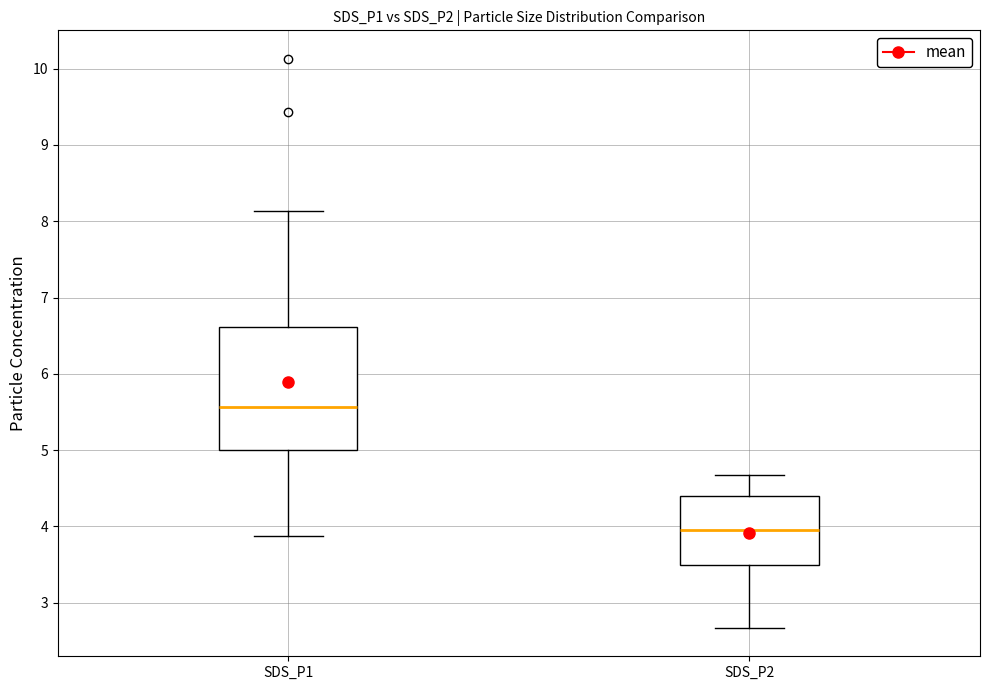

Reading left to right, transcribe this box plot: for each box, give where its median line is, the range the box spans, and where its two whiskers end, as read against the y-axis. The values are not printed on the chart, so give them approximately, as read against the axis.

SDS_P1: median 5.6, box 5.0 to 6.6, whiskers 3.9 to 8.1
SDS_P2: median 4.0, box 3.5 to 4.4, whiskers 2.7 to 4.7